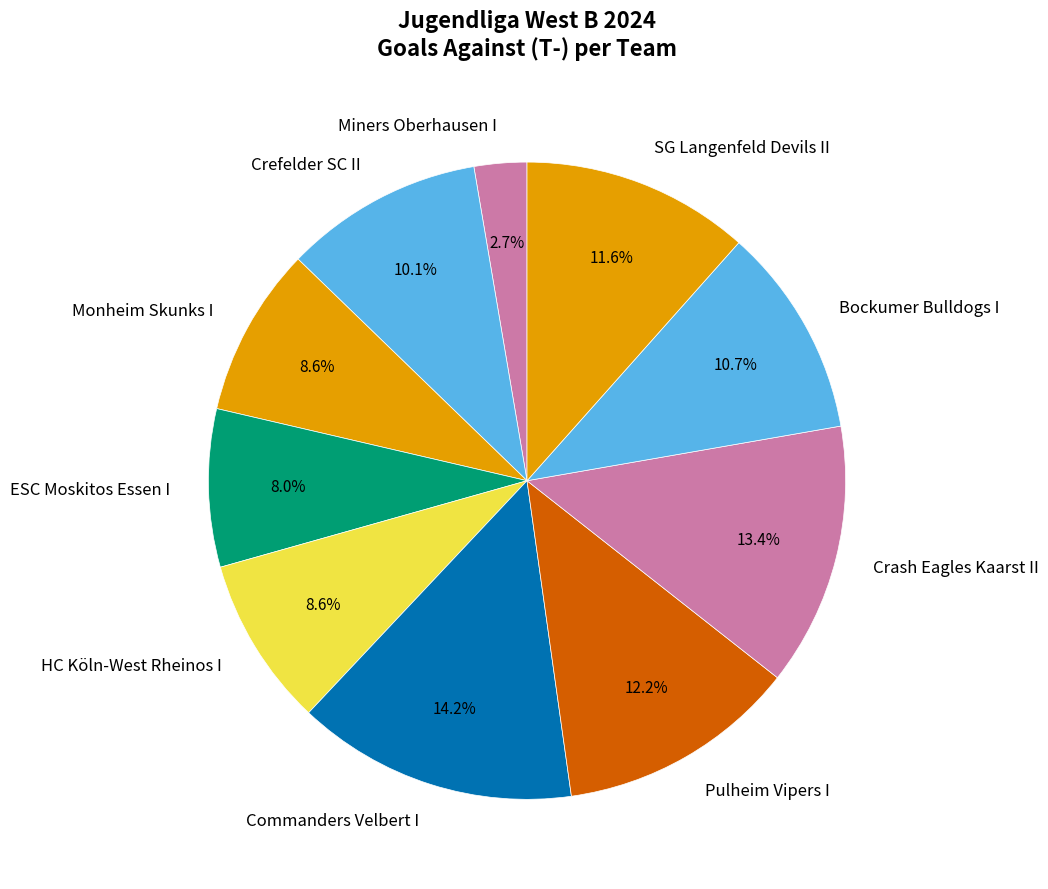

Between Commanders Velbert I and ESC Moskitos Essen I, which is larger?

Commanders Velbert I